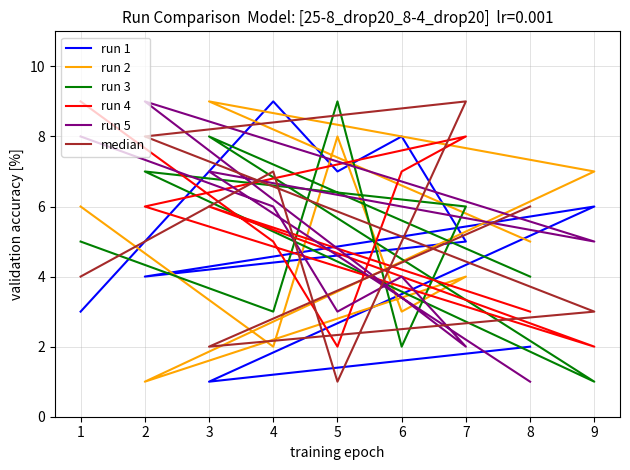

Between 1 and 6, which series saw the biggest shift?

run 1